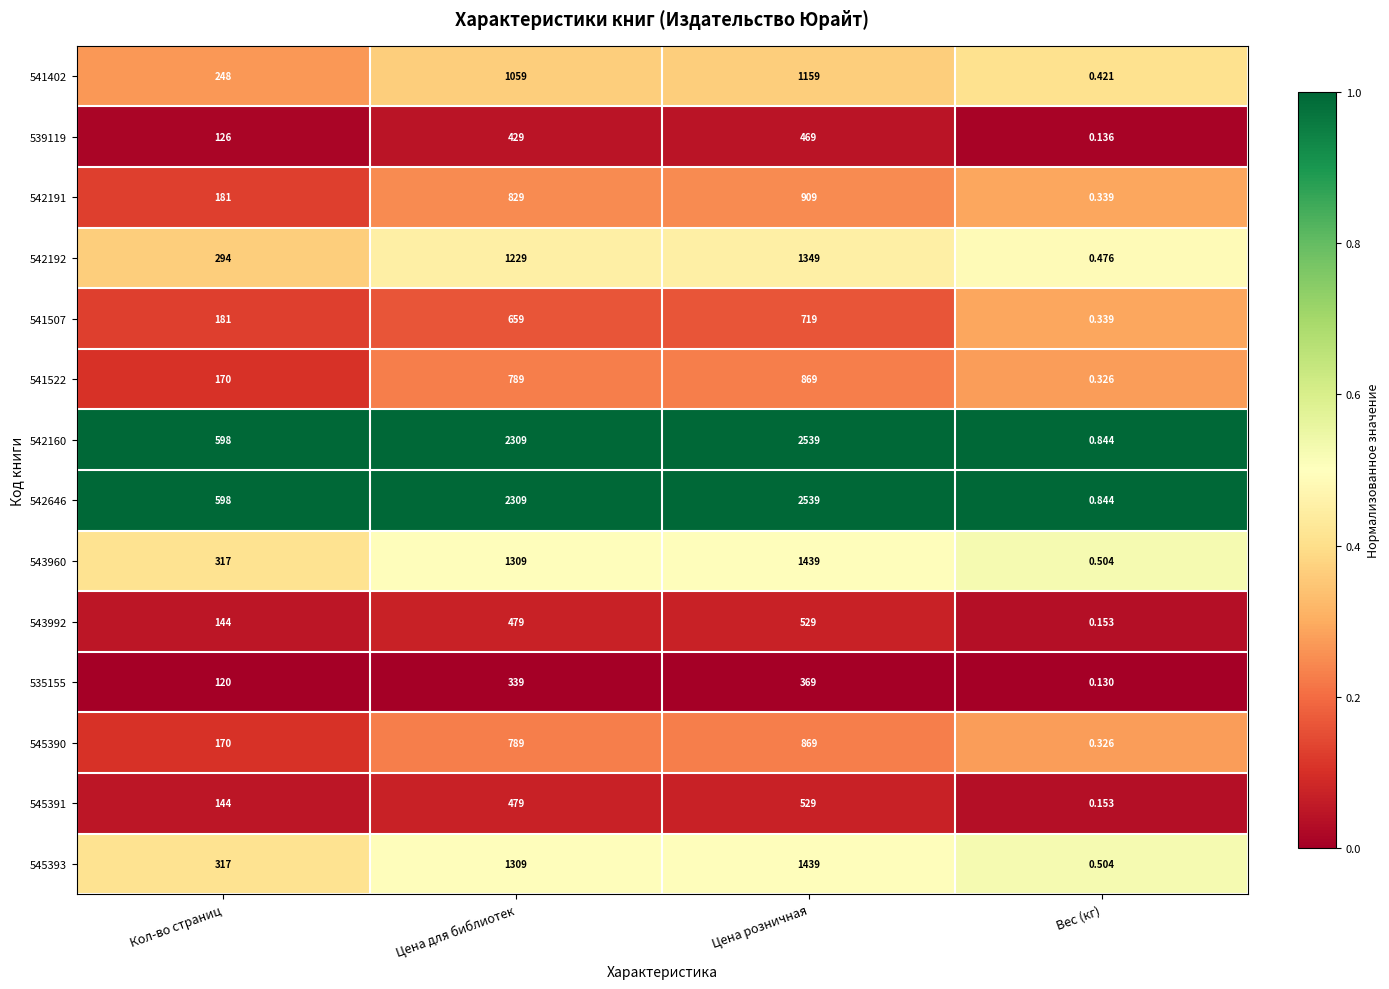

List the labels in order of 543960 value, smallest first.

Вес (кг), Кол-во страниц, Цена для библиотек, Цена розничная